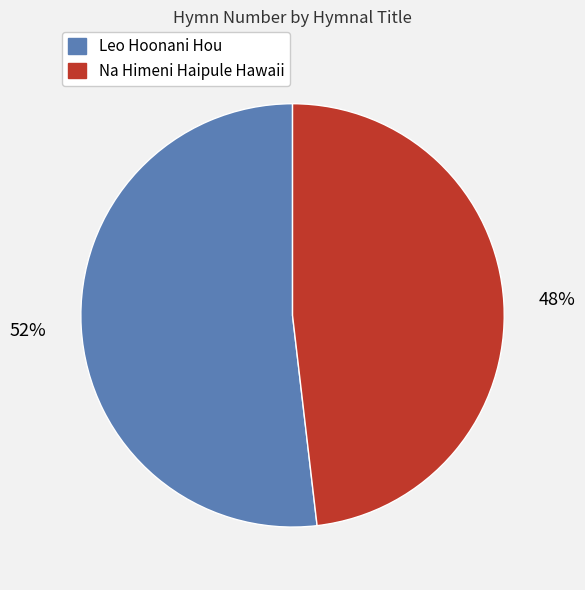

Is the sum of Leo Hoonani Hou and Na Himeni Haipule Hawaii greater than half?

Yes